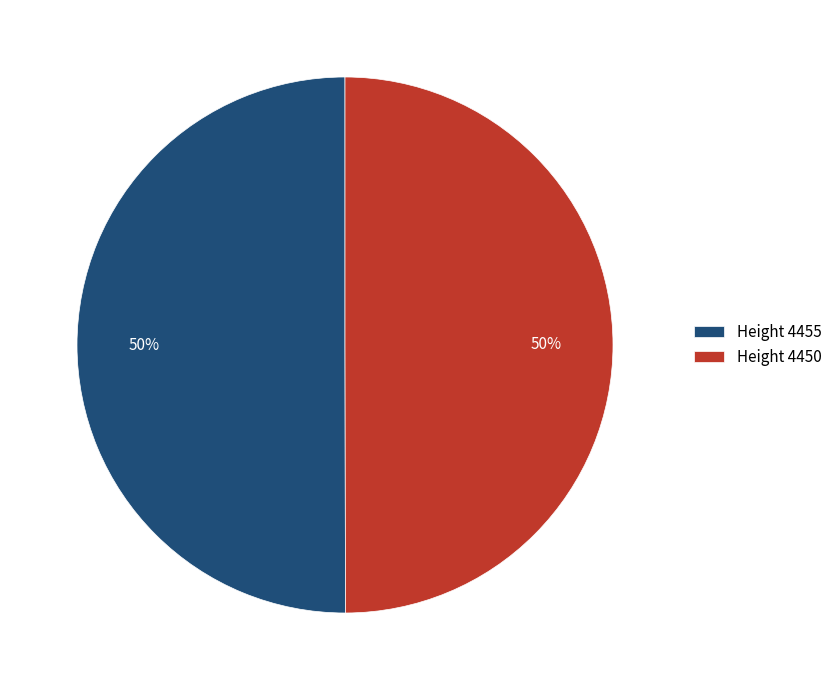

What percentage is the Height 4450 slice, to the nearest percent?

50%